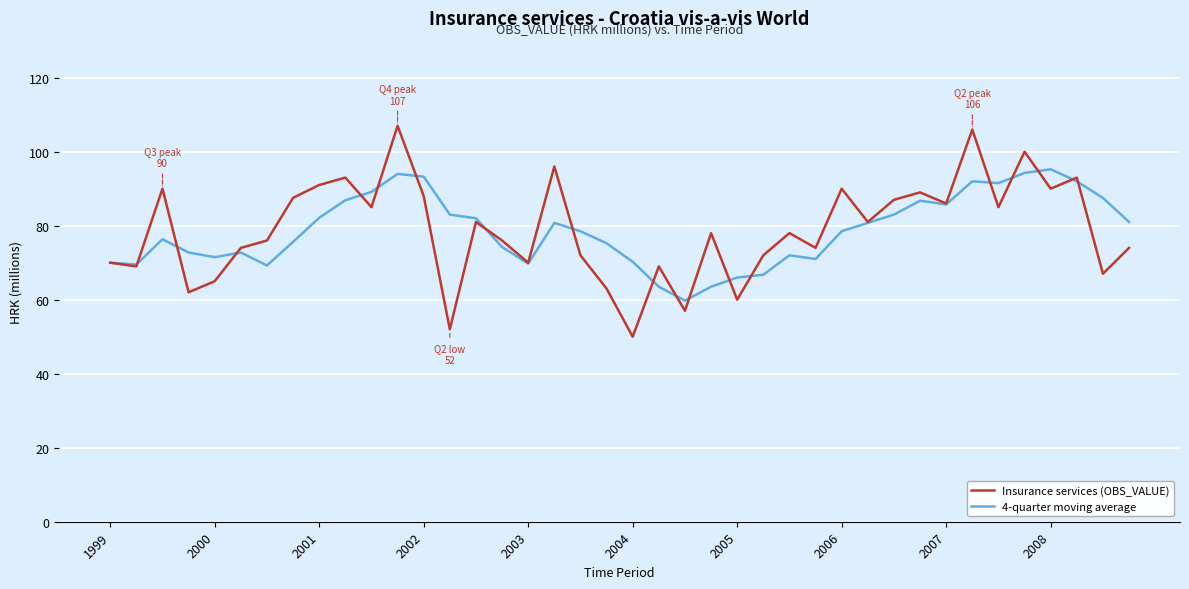

What is the sum of all 4-quarter moving average values?

3147.6